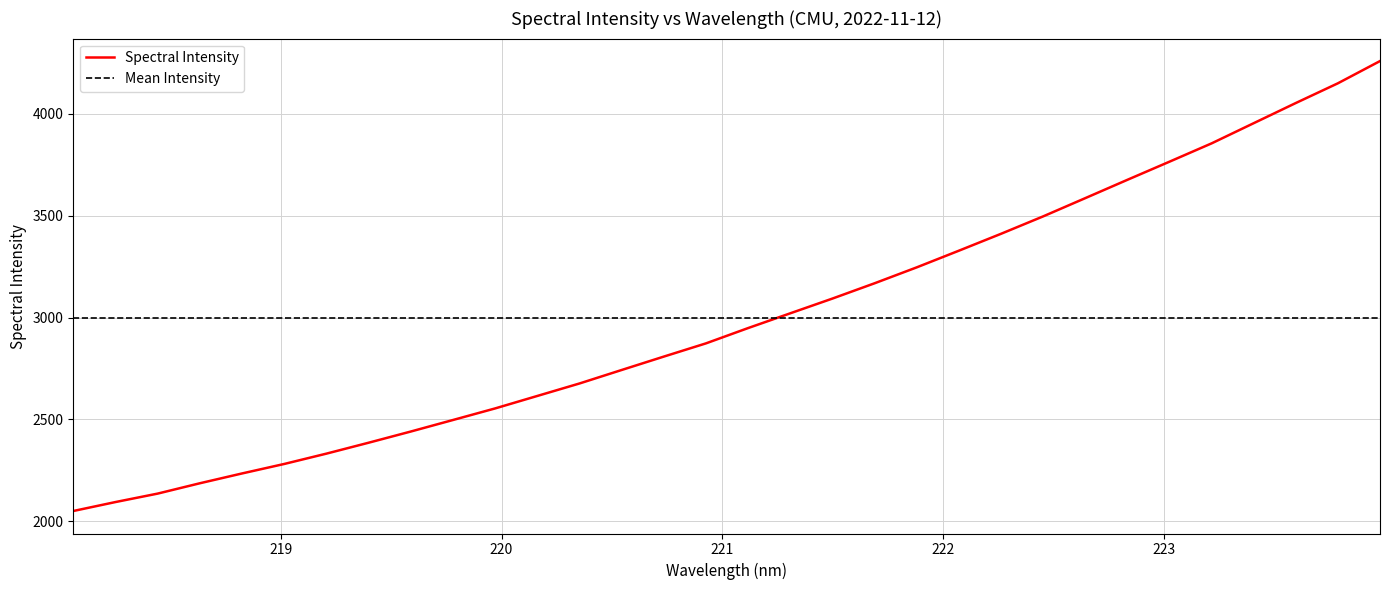

Between 218.8244 and 221.1174, which is larger?

221.1174